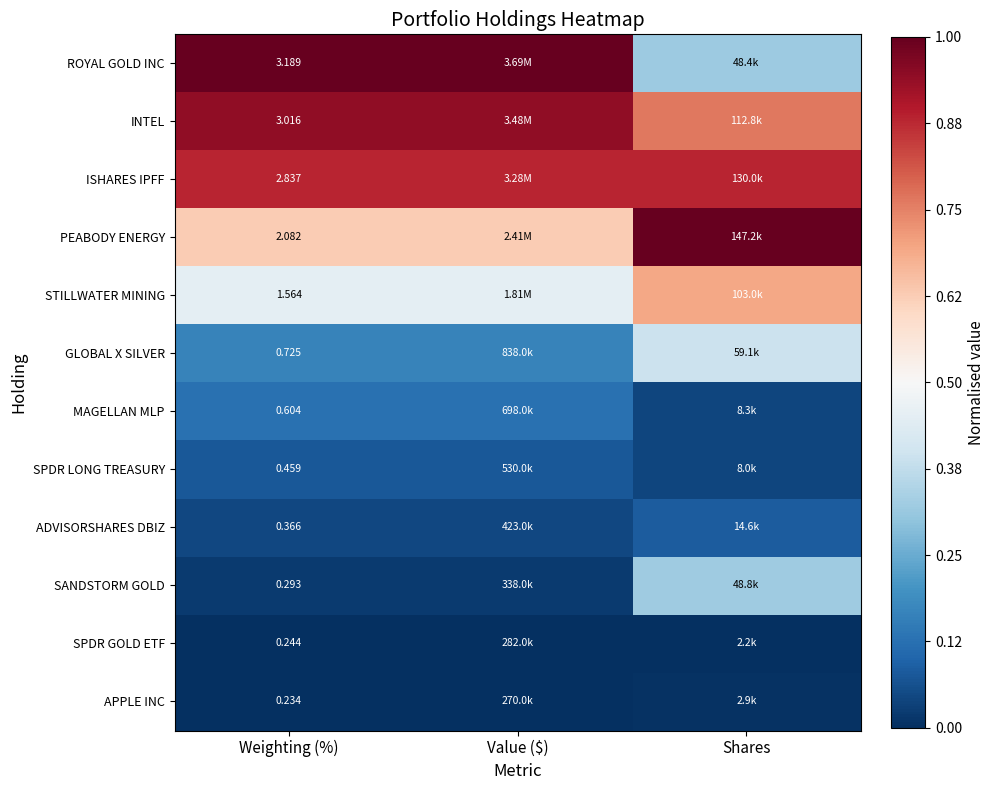

Where is INTEL nearest to the value 0?

Shares